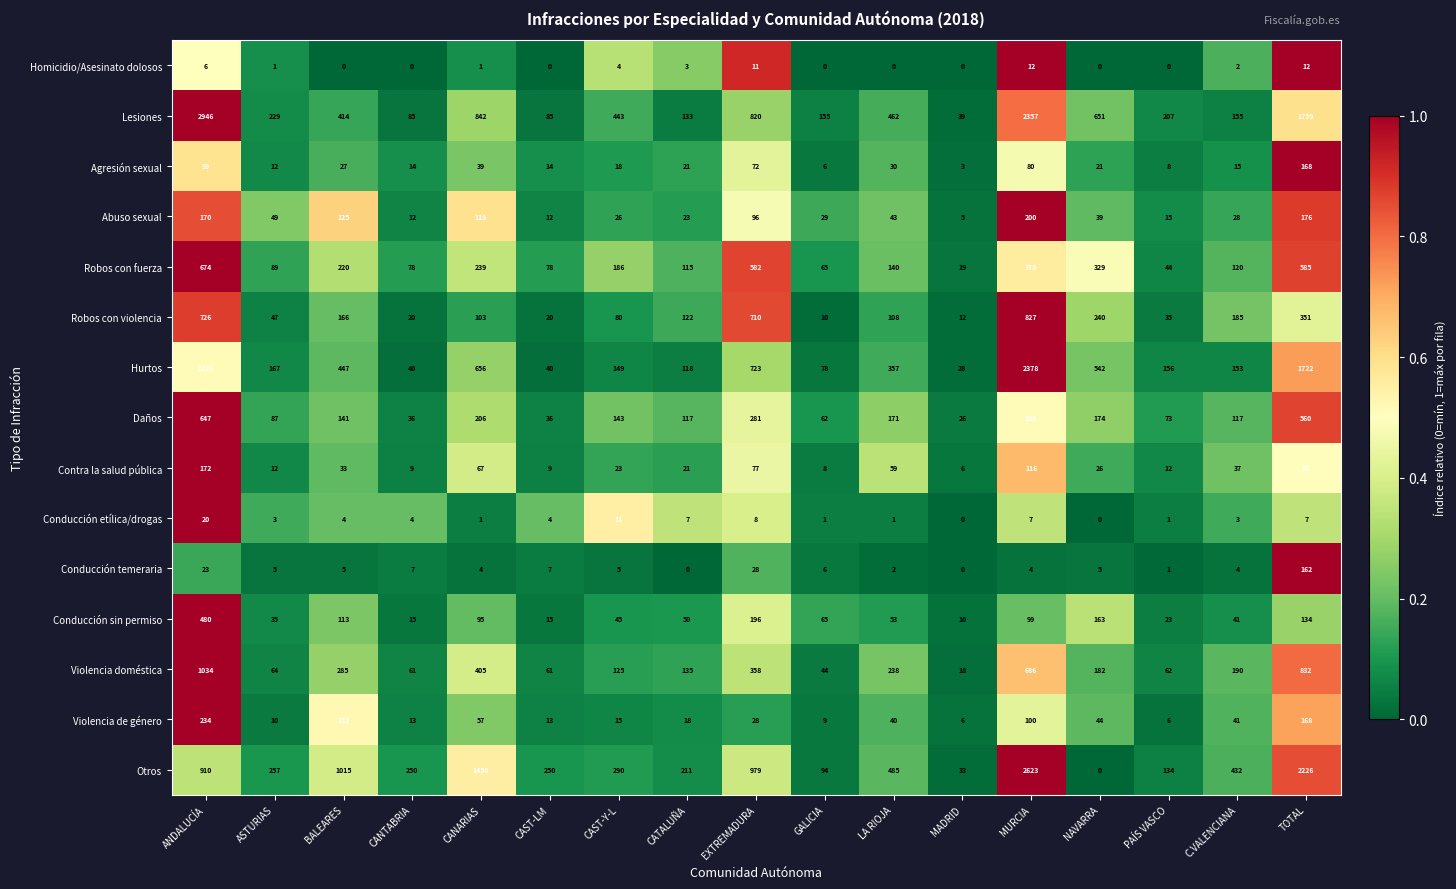

At MURCIA, list the series in order from smallest to largest.

Conducción temeraria, Conducción etílica/drogas, Homicidio/Asesinato dolosos, Agresión sexual, Conducción sin permiso, Violencia de género, Contra la salud pública, Abuso sexual, Daños, Robos con fuerza, Violencia doméstica, Robos con violencia, Lesiones, Hurtos, Otros